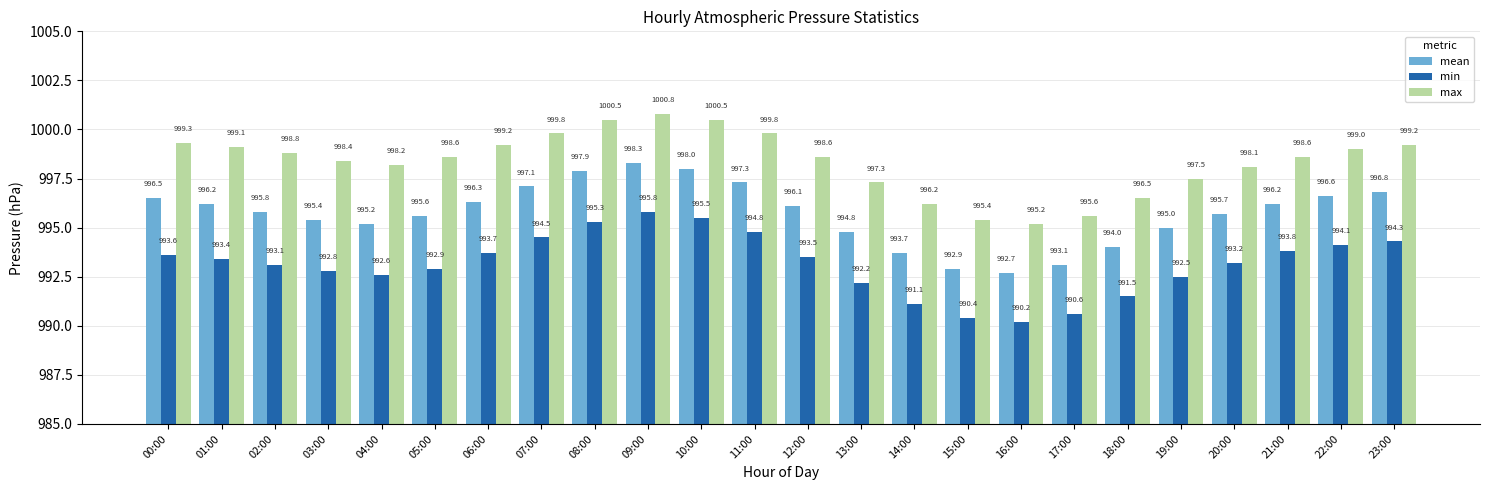

What is the spread (max minus min) of values at 16:00?

5.0